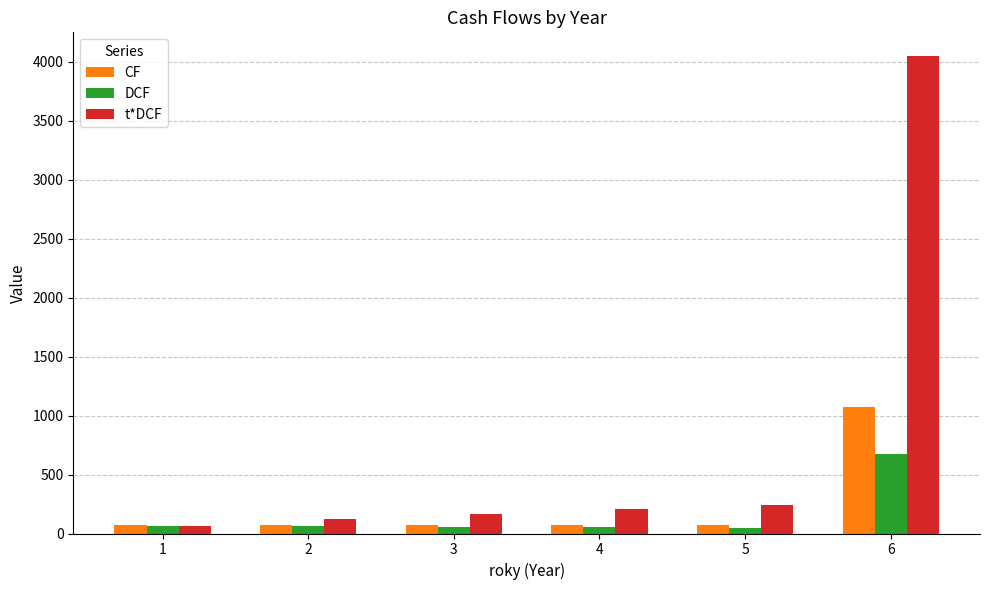

Rank the series by their maximum value, from lowest to highest.

DCF, CF, t*DCF